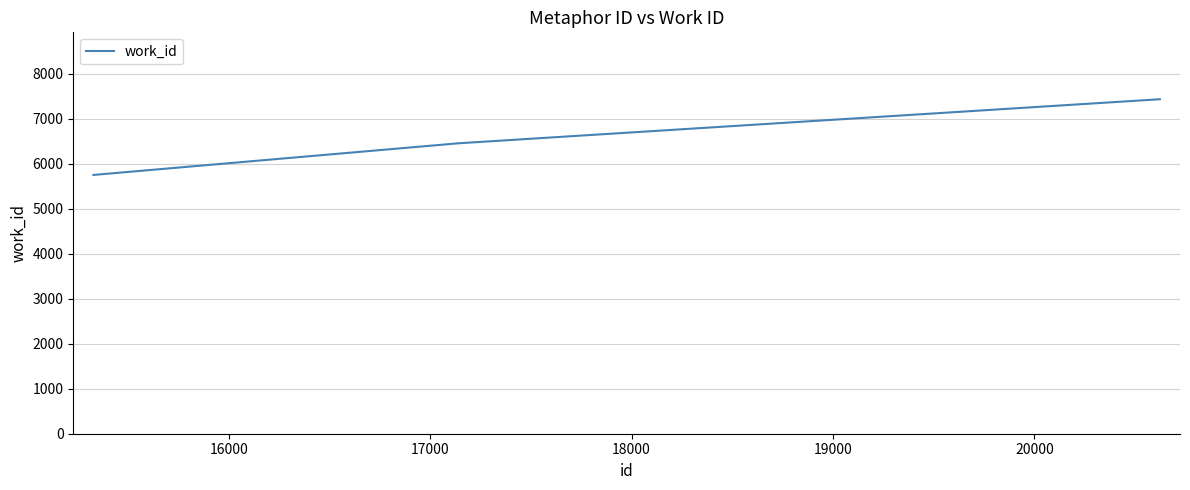

What is the difference between the second highest and minimum values?

704